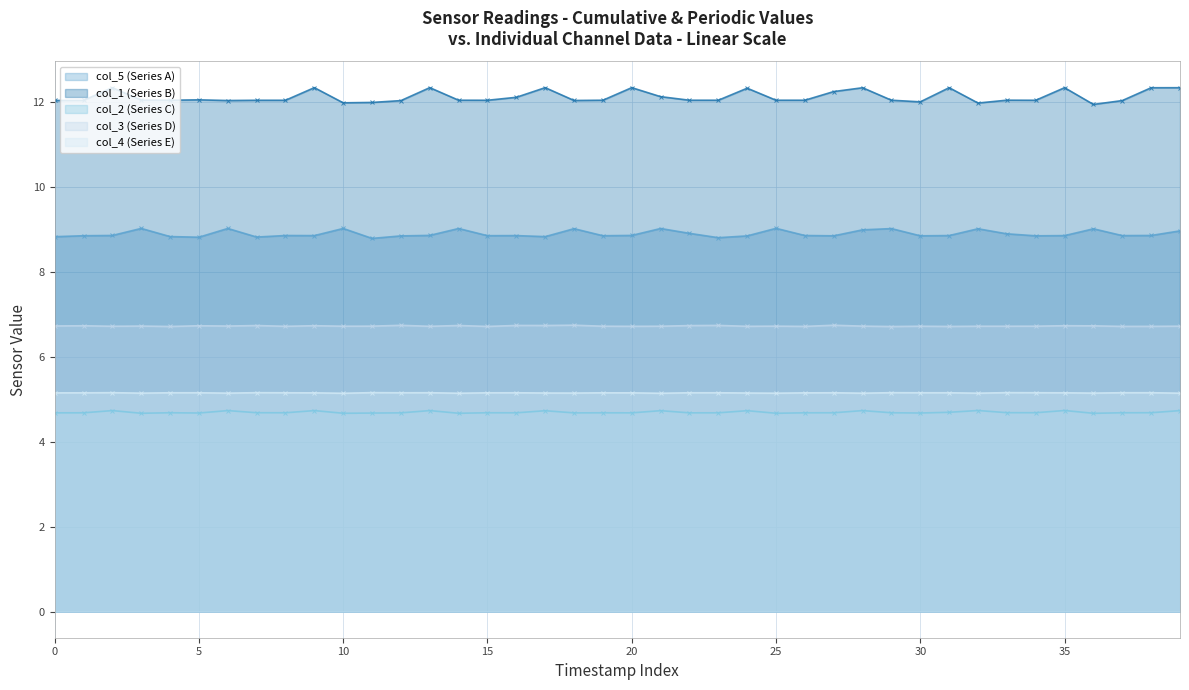

What is the total value across all series at 25?

37.6